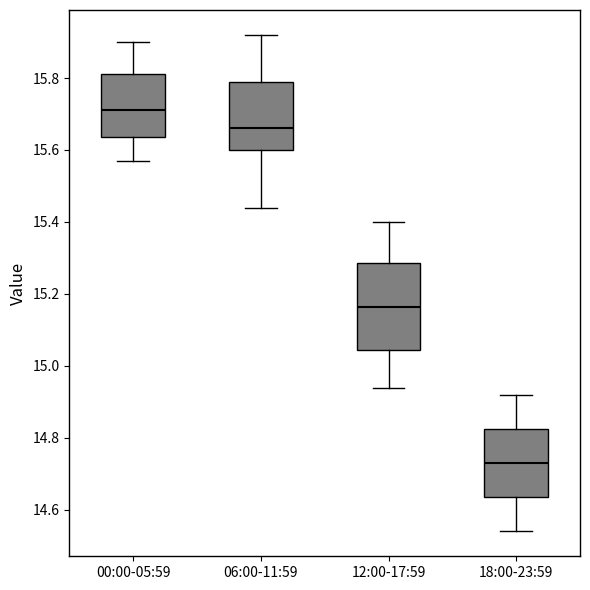

Where does the upper whisker of the box for 12:00-17:59 end on the y-axis? The values are not printed on the chart, so give them approximately, as read against the axis.

15.40